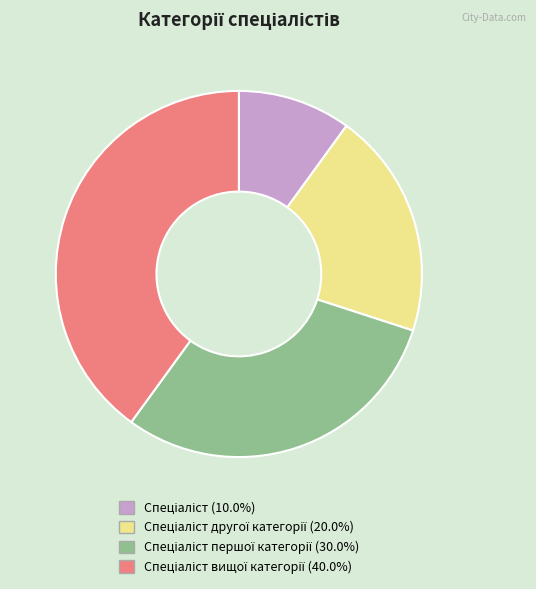

Is there any slice that represents more than half of the pie?

No